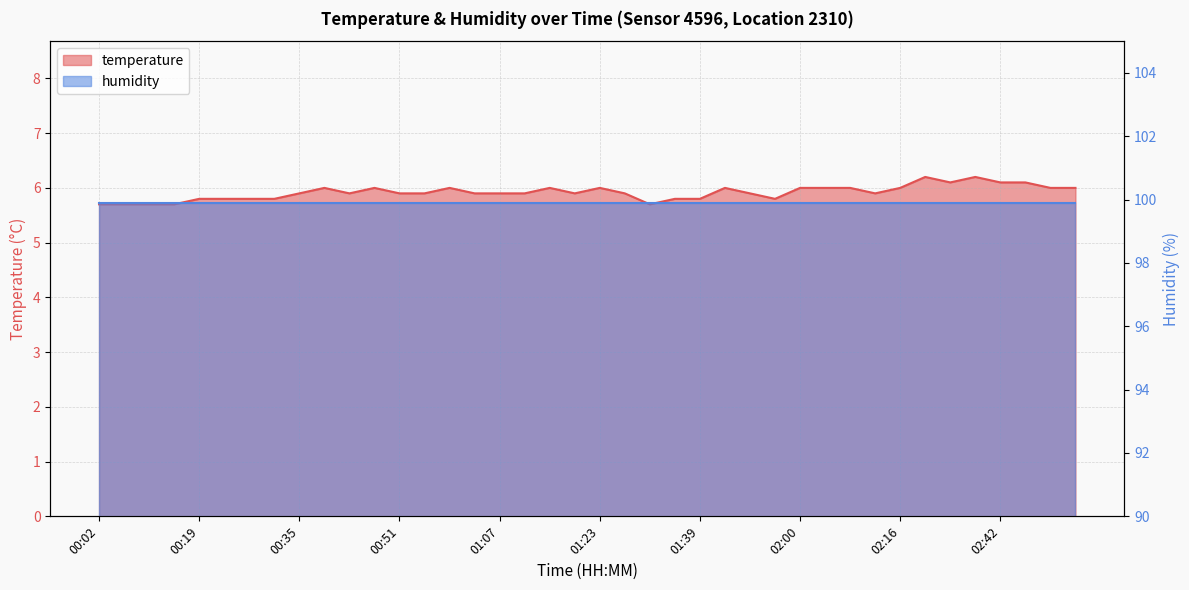

Between 02:38 and 01:15, which is larger?

02:38